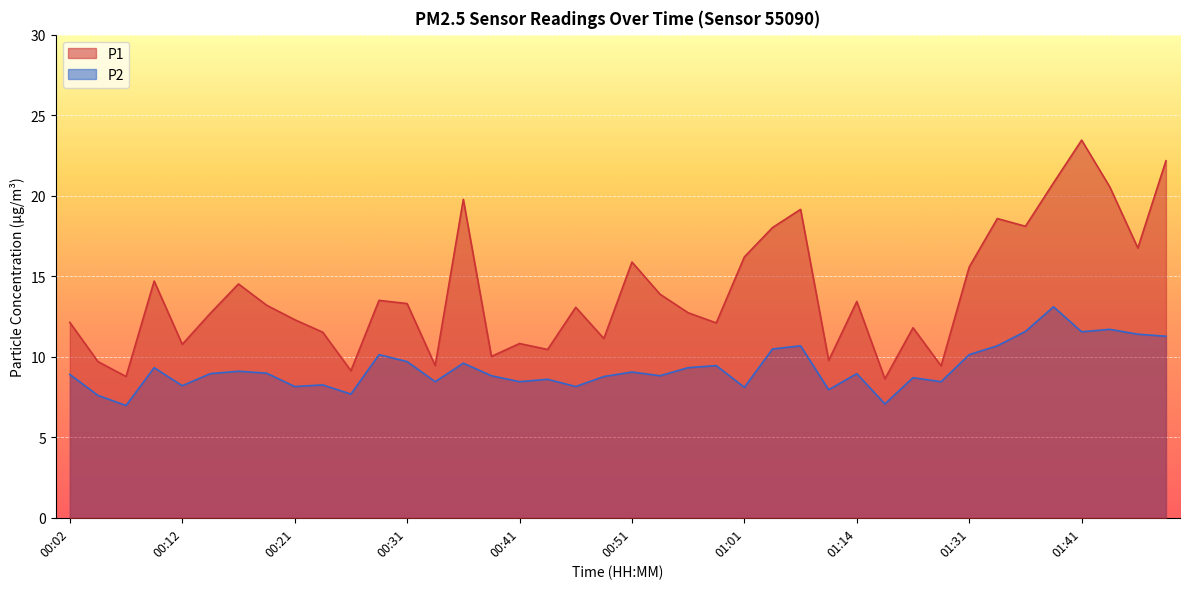

At which label is P2 closest to 10?

00:29